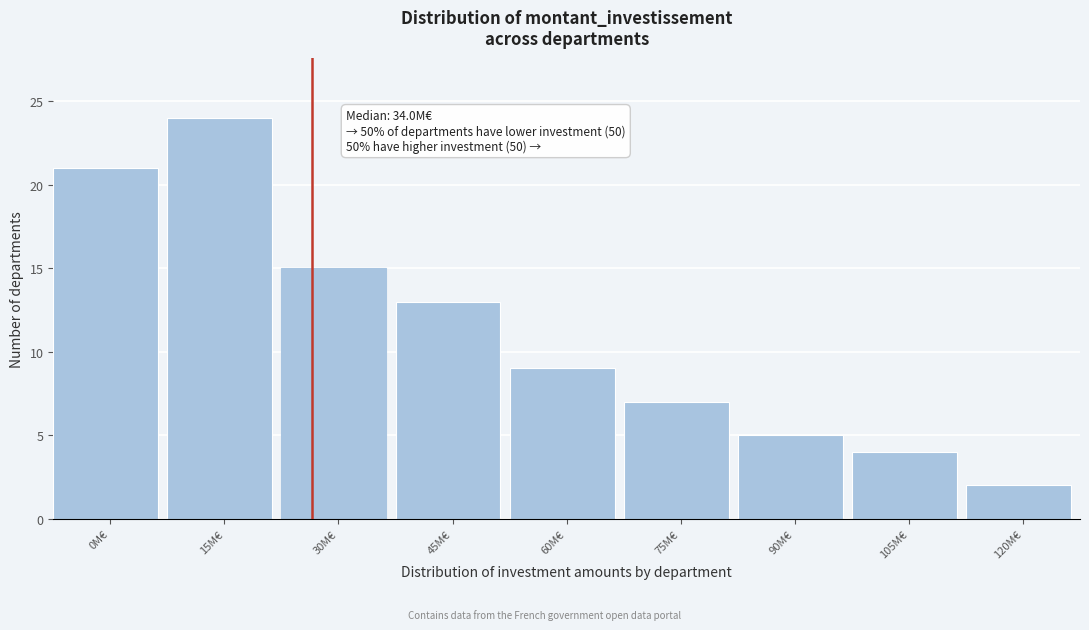

Reading left to right, list all the values displayed in this chart.

21	24	15	13	9	7	5	4	2